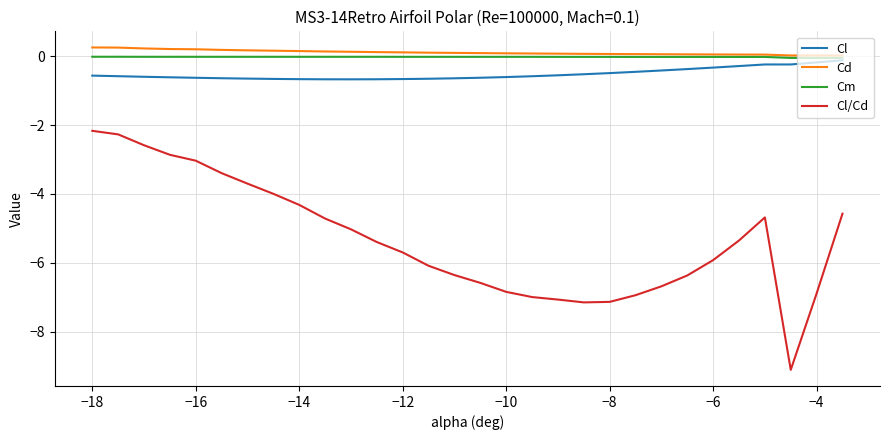

Which series has the widest spread of values?

Cl/Cd